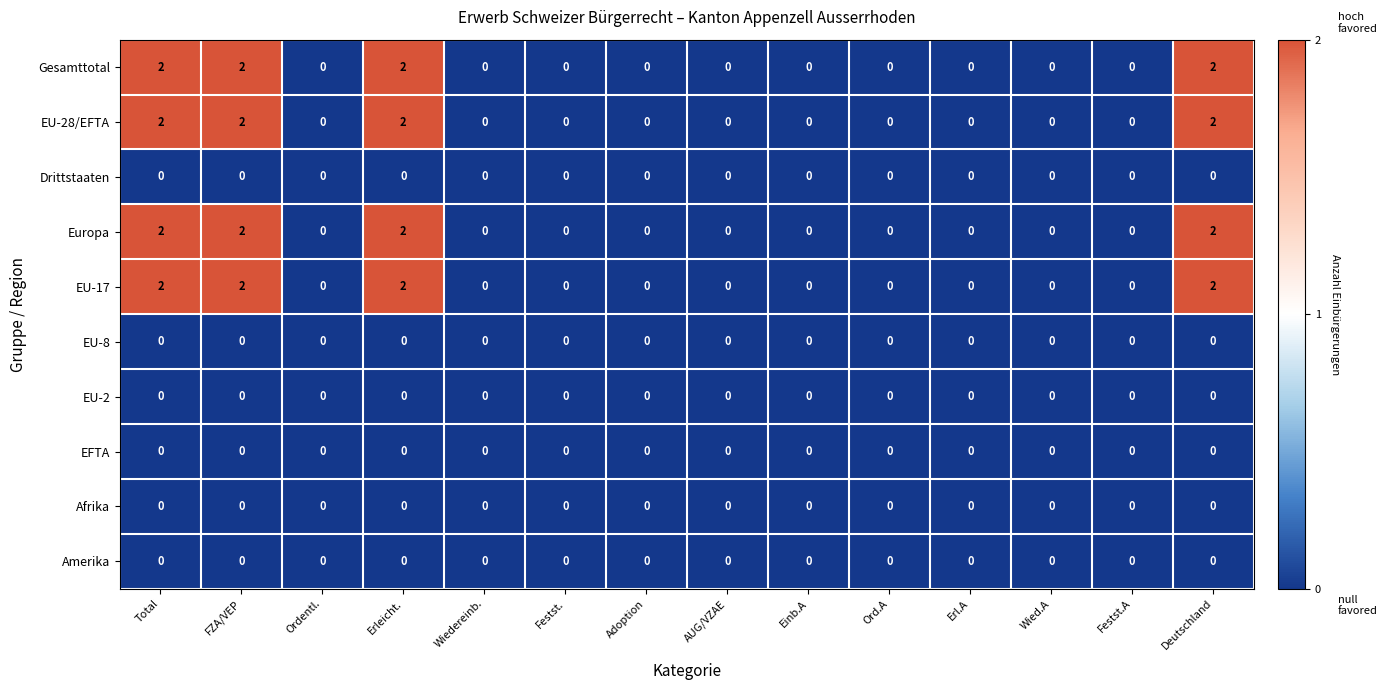

The value of EU-2 at Adoption is 0. True or false?

True